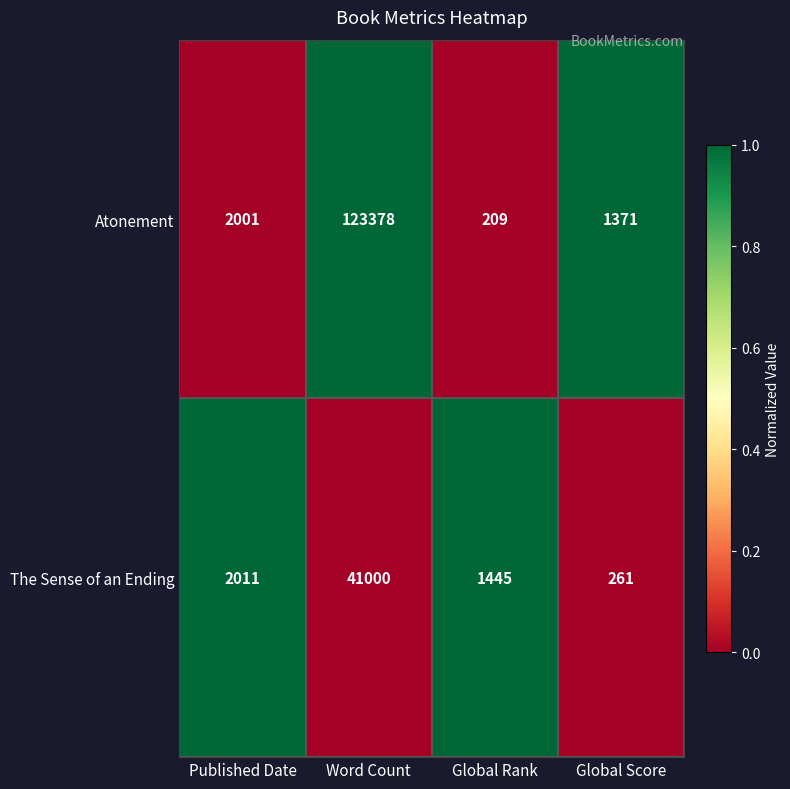

At Global Rank, list the series in order from smallest to largest.

Atonement, The Sense of an Ending